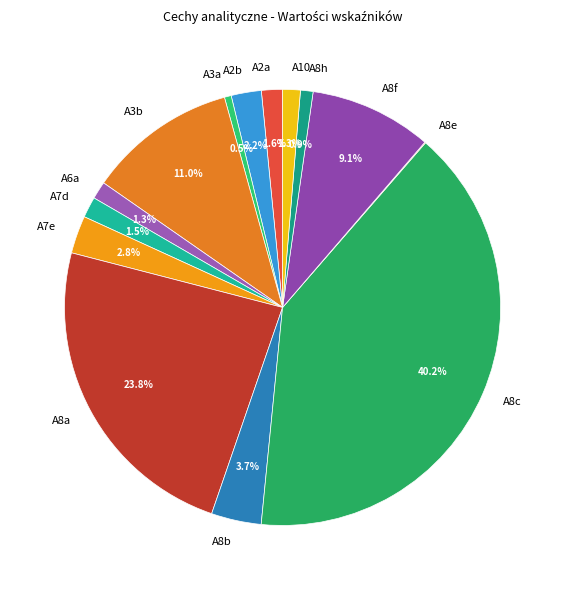

Is A8f the majority of the pie?

No